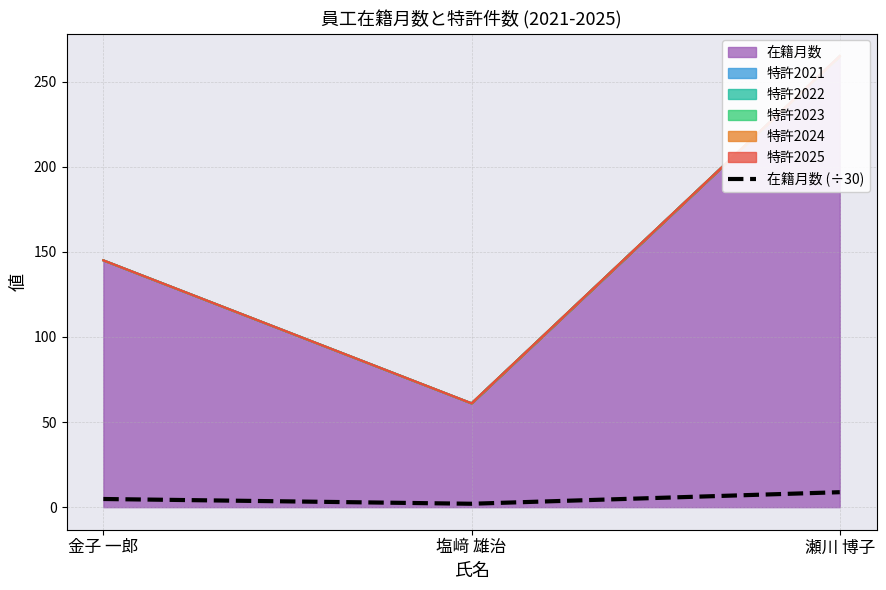

How many data points are above 4?

2